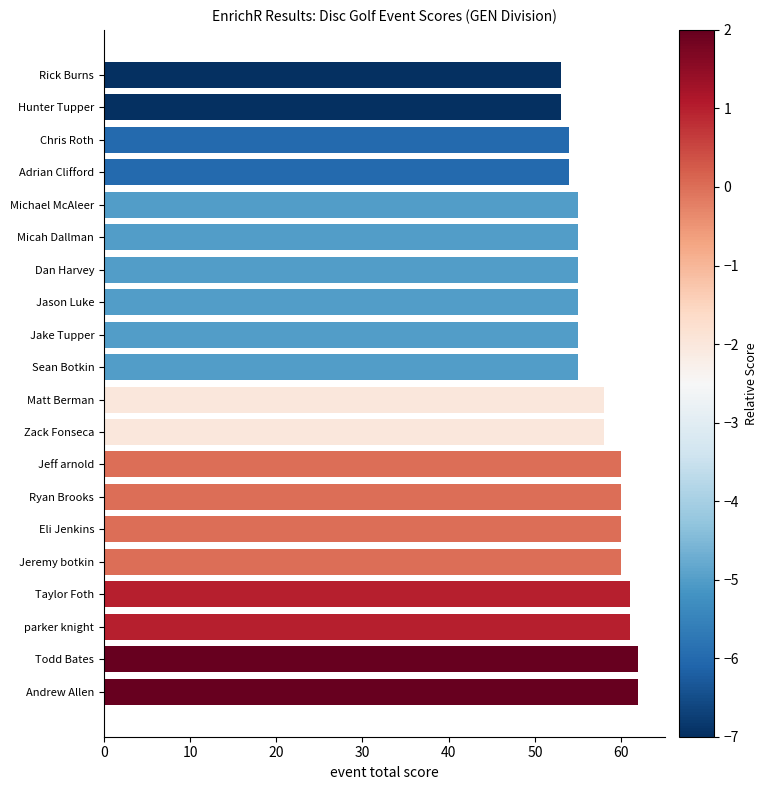

How many values are between 55 and 60?

12